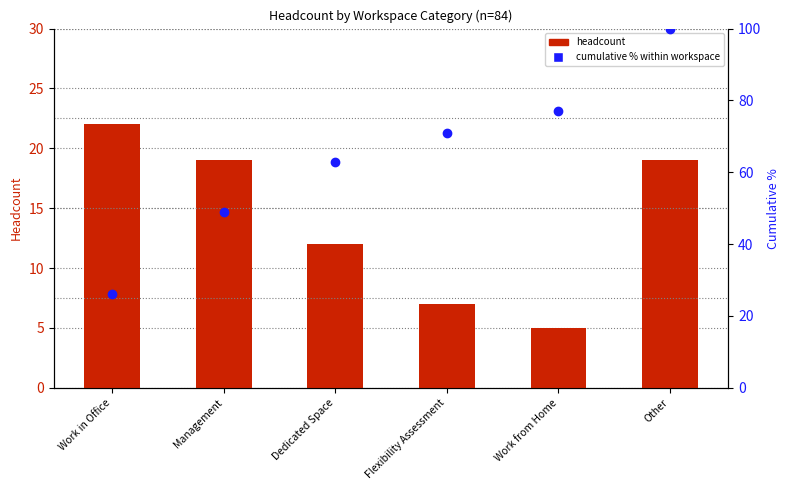

Reading left to right, transcribe all the data shown in this chart.

Headcount: Work in Office=22	Management=19	Dedicated Space=12	Flexibility Assessment=7	Work from Home=5	Other=19
Percentile rank: Work in Office=26	Management=49	Dedicated Space=63	Flexibility Assessment=71	Work from Home=77	Other=100